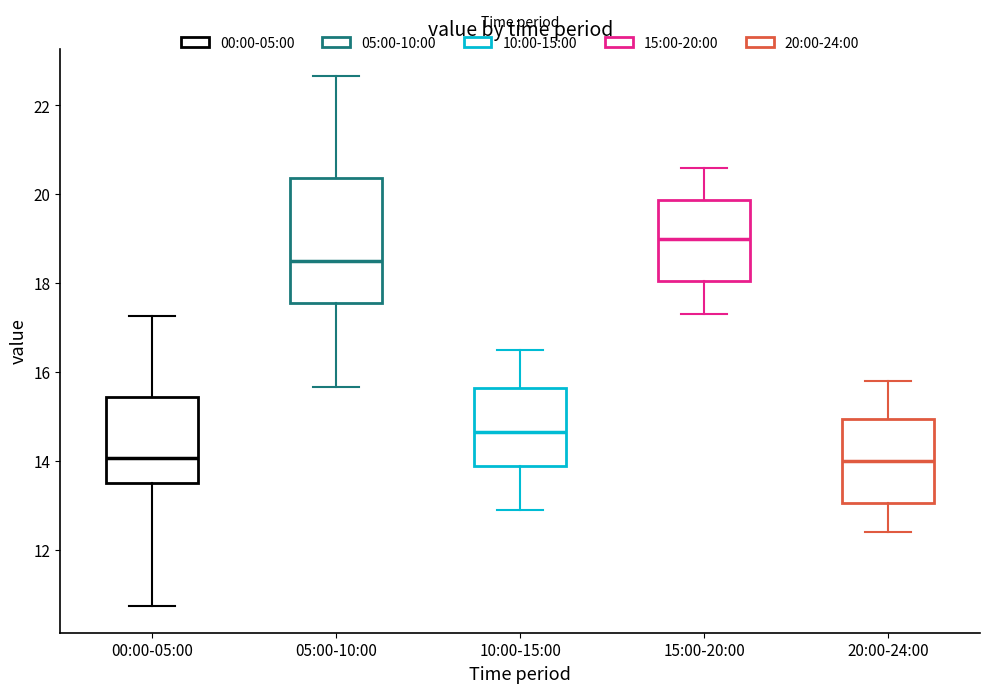

Comparing the boxes themselves (not the whiskers), which one is the tallest?

05:00-10:00